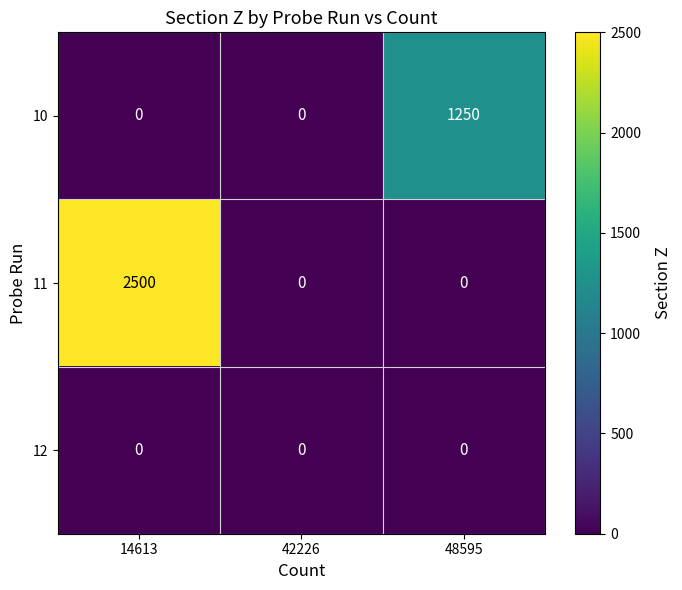

List the series in order of their peak value, lowest first.

12, 10, 11